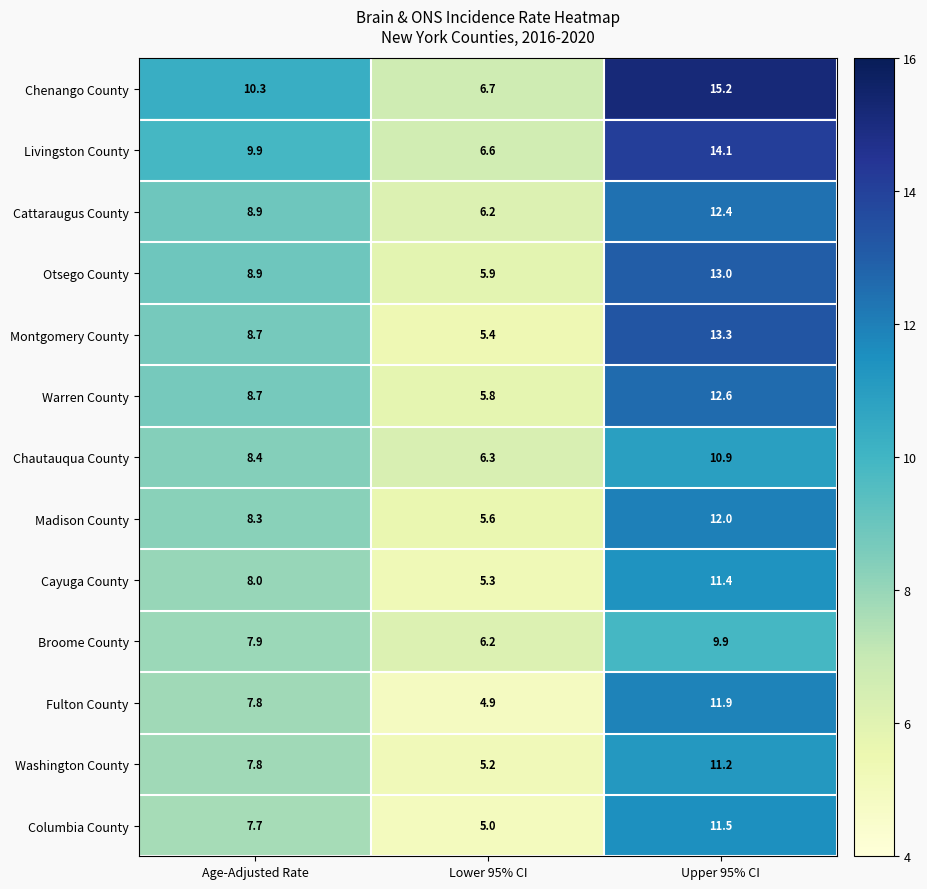

Count the number of data series in this chart.

13